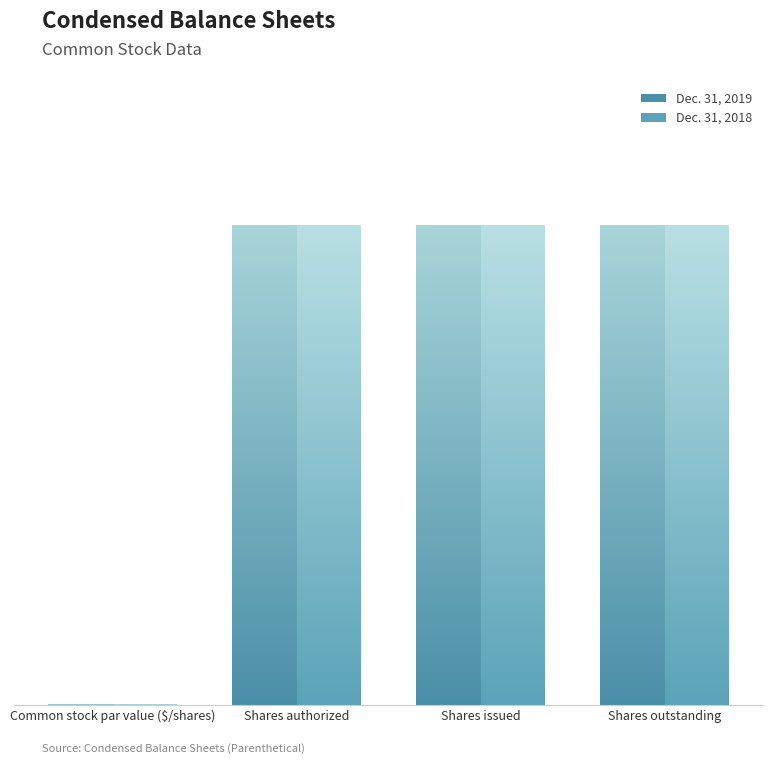

What is the sum of the Dec. 31, 2018 values at Shares issued and Shares authorized?

2000